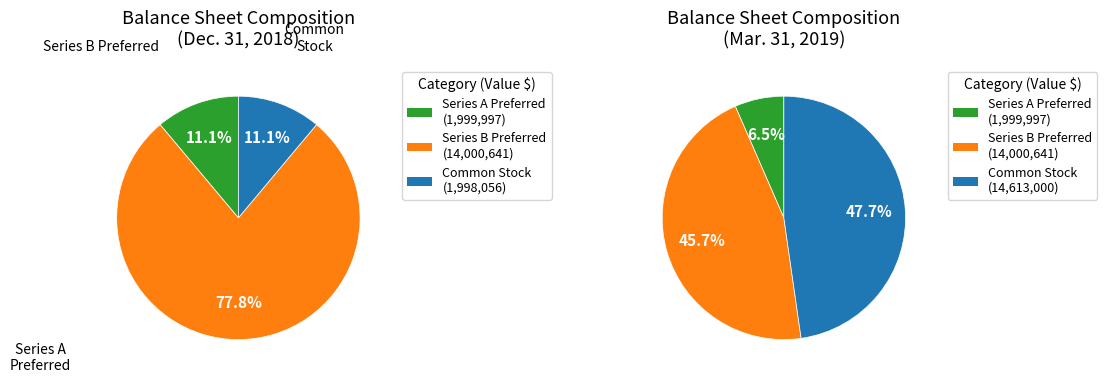

What is the change in value from Preferred stock, liquidation value (Series A) to Preferred stock, liquidation value (Series B)?

+12000644